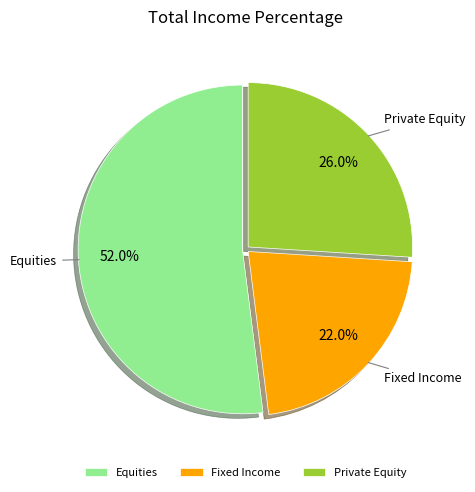

To the nearest percent, what portion does Fixed Income represent?

22%